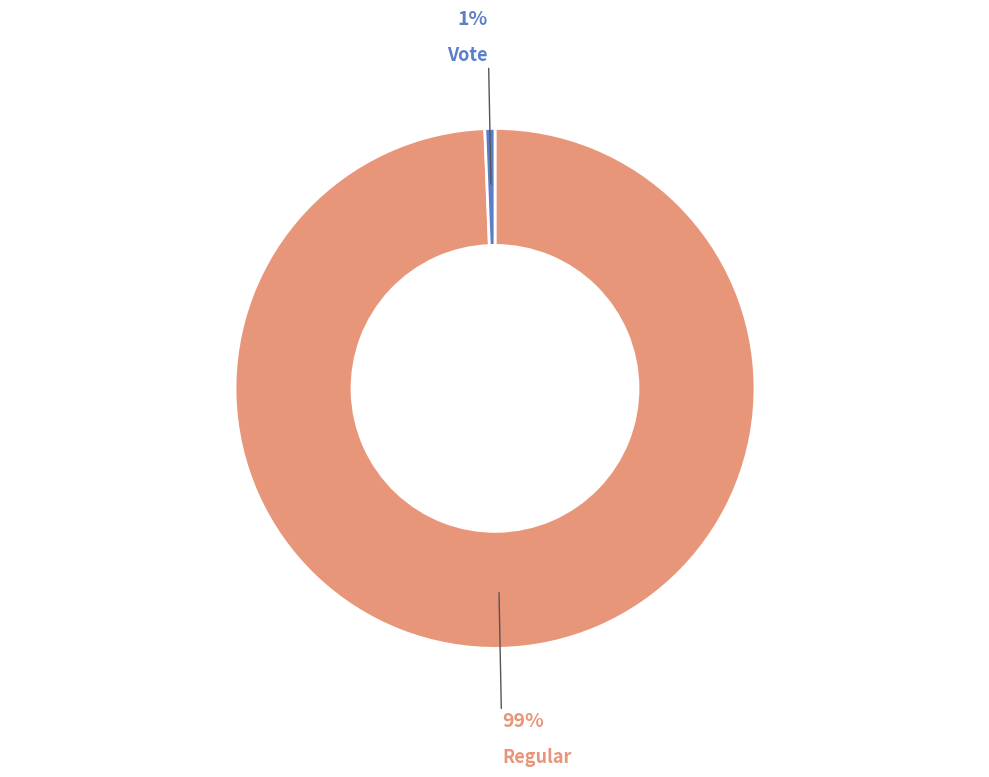

To the nearest percent, what is the average slice percentage?

50%